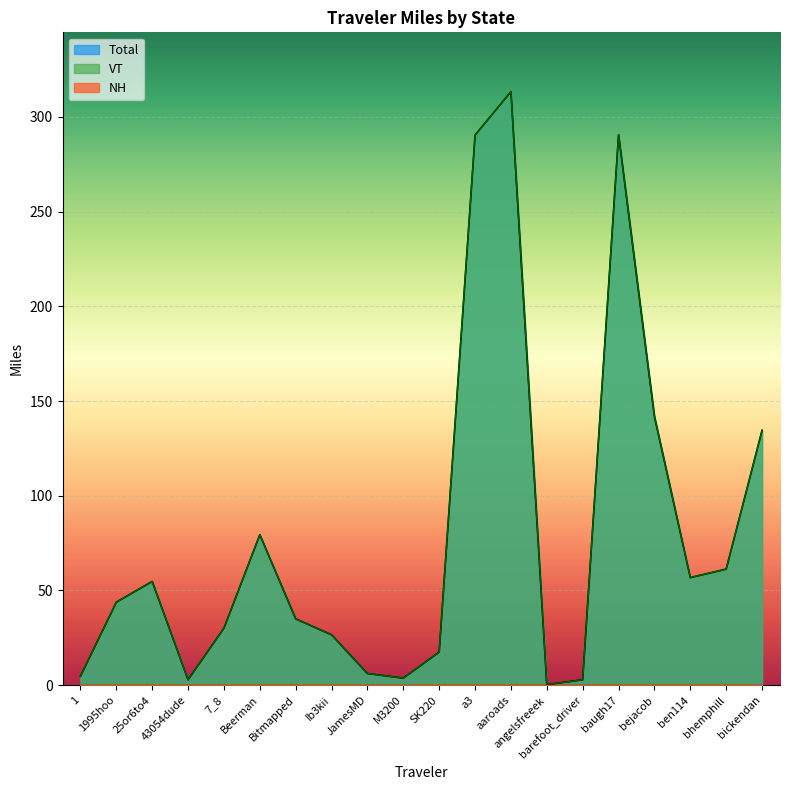

Is it true that Total equals 3.7 at M3200?

True